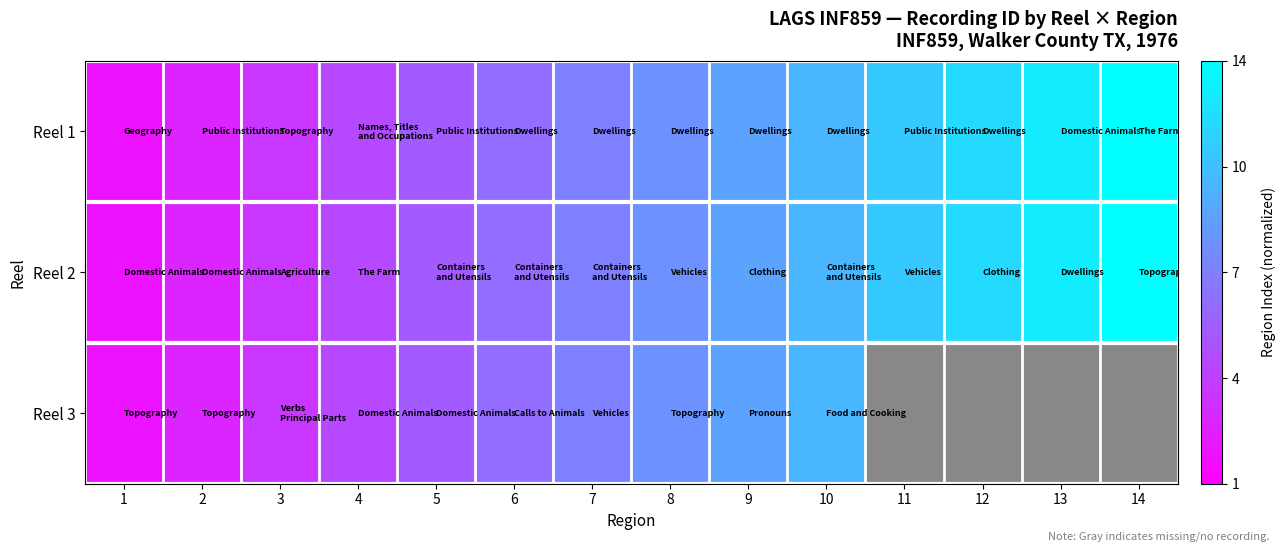

At which category is the sum across all series the highest?

10